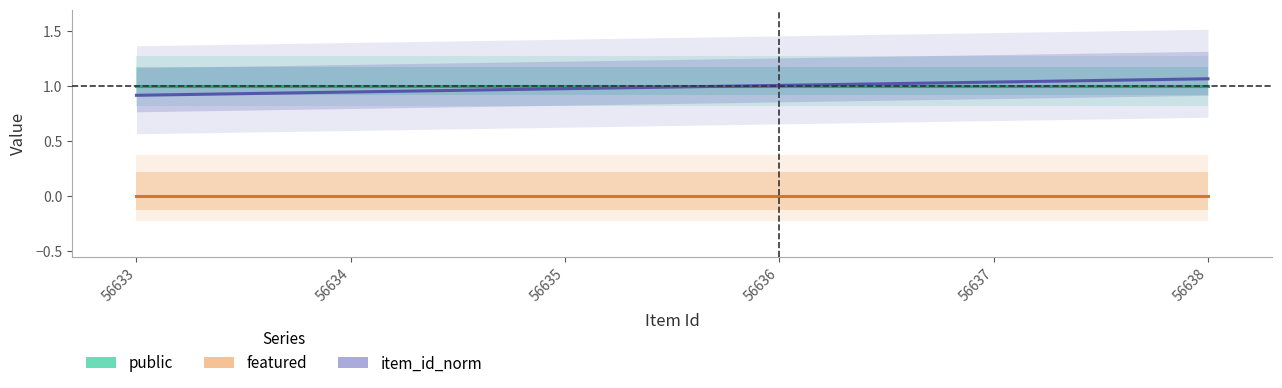

Reading right to left, transcribe all the data shown in this chart.

public: 1.0	1.0	1.0	1.0	1.0	1.0
featured: 0.0	0.0	0.0	0.0	0.0	0.0
item_id_norm: 1.1	1.0	1.0	1.0	0.9	0.9